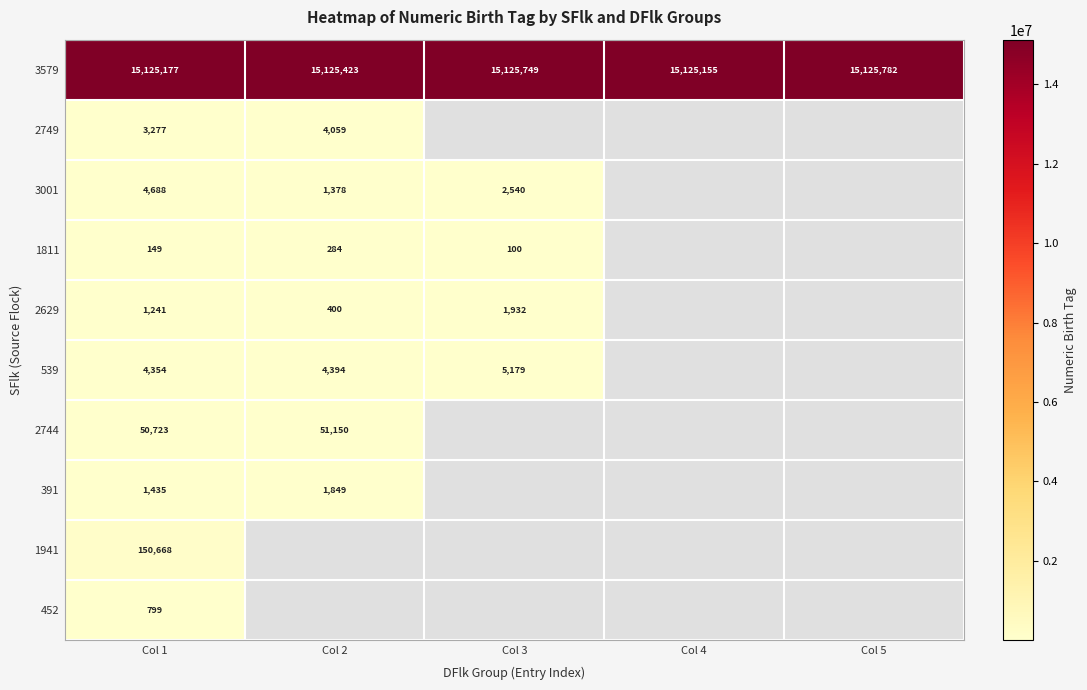

At which category is the sum across all series the highest?

Col 1